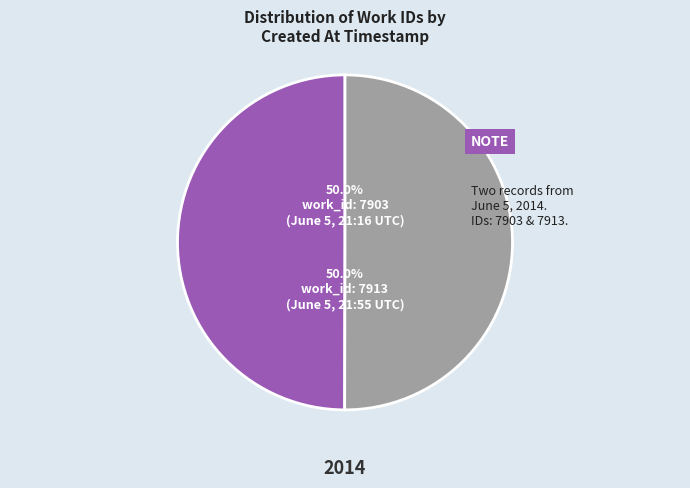

How many segments does this pie chart have?

2